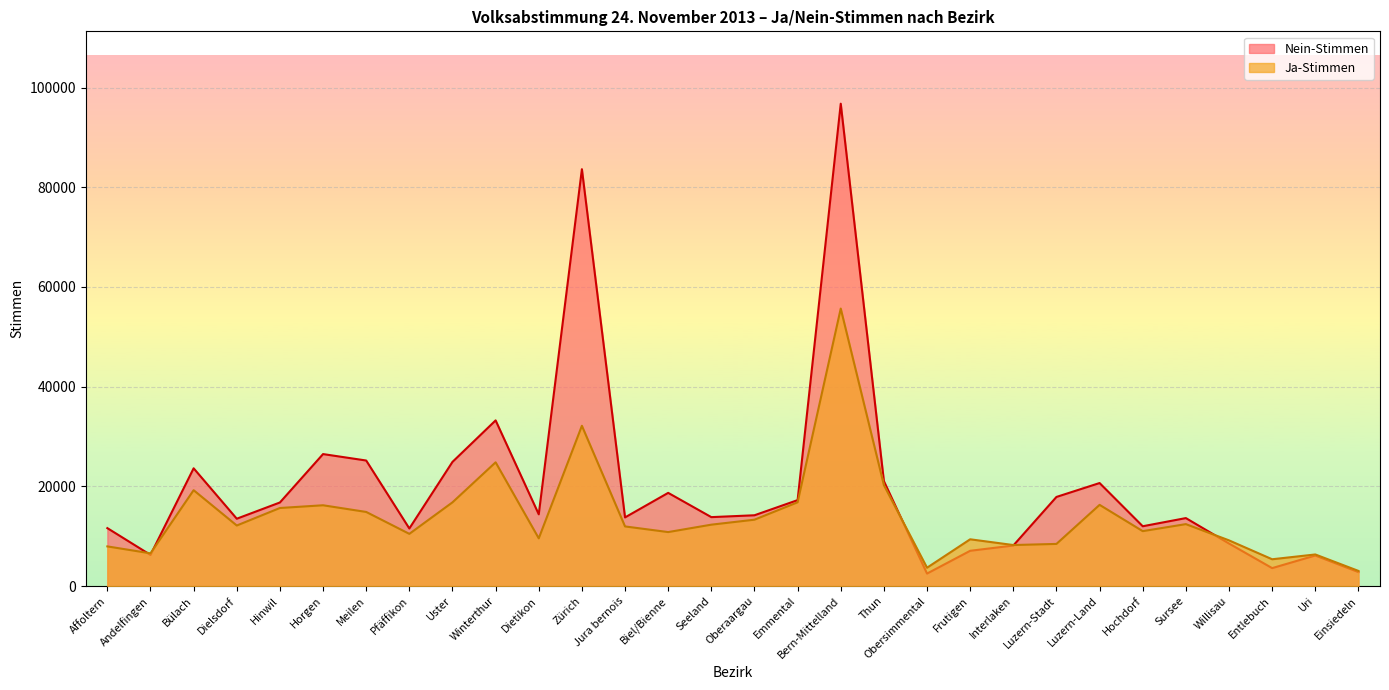

How many times do Ja-Stimmen and Nein-Stimmen cross each other?

5